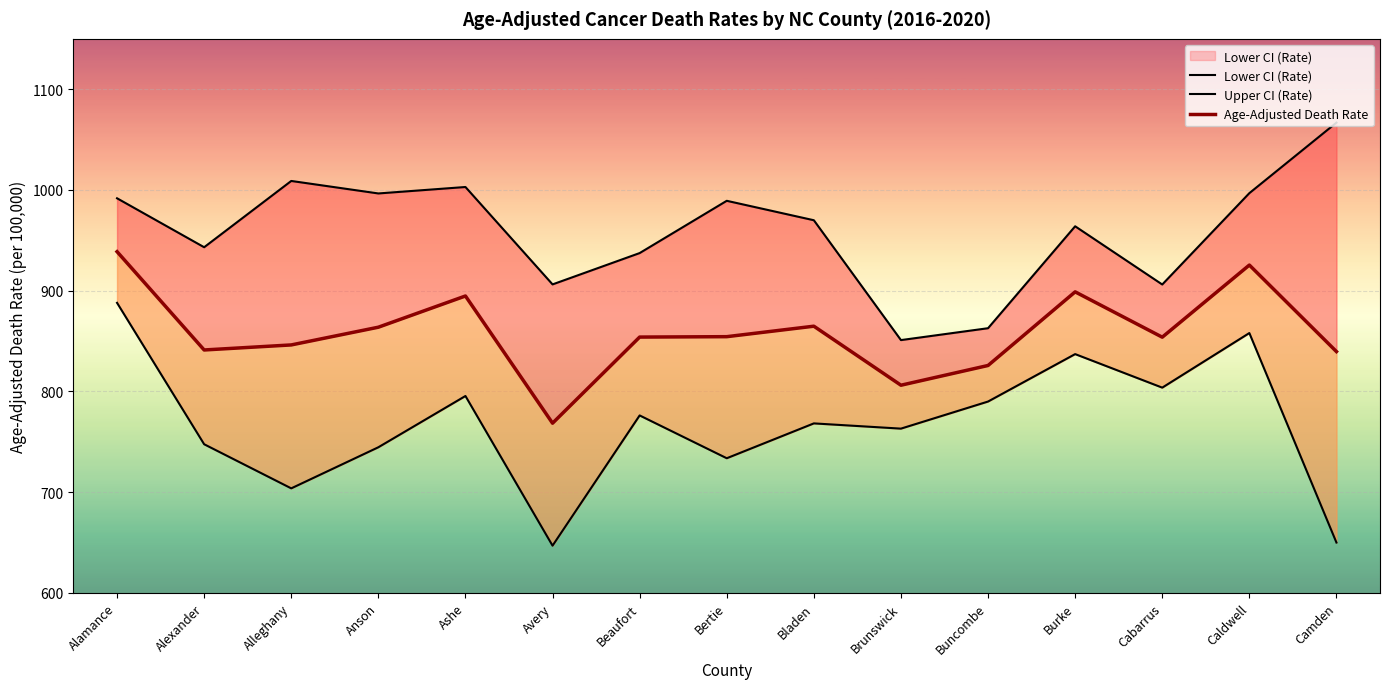

What is the total value across all series at Buncombe?

2478.3